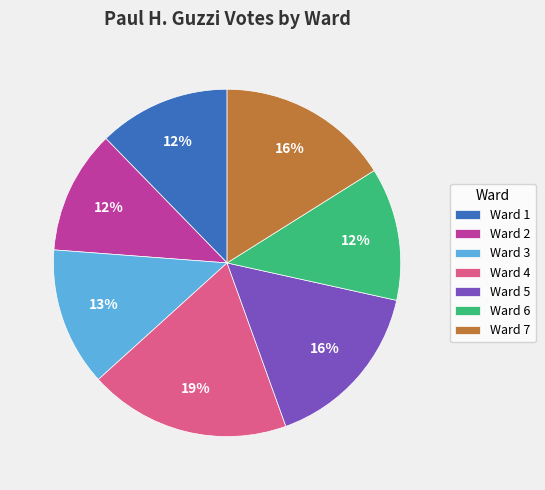

To the nearest percent, what is the difference between the Ward 7 and Ward 4 slice percentages?

3%